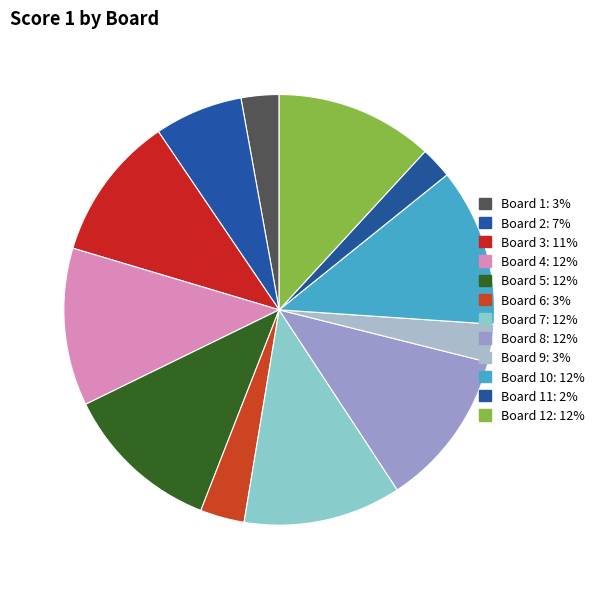

How many slices are in this pie chart?

12